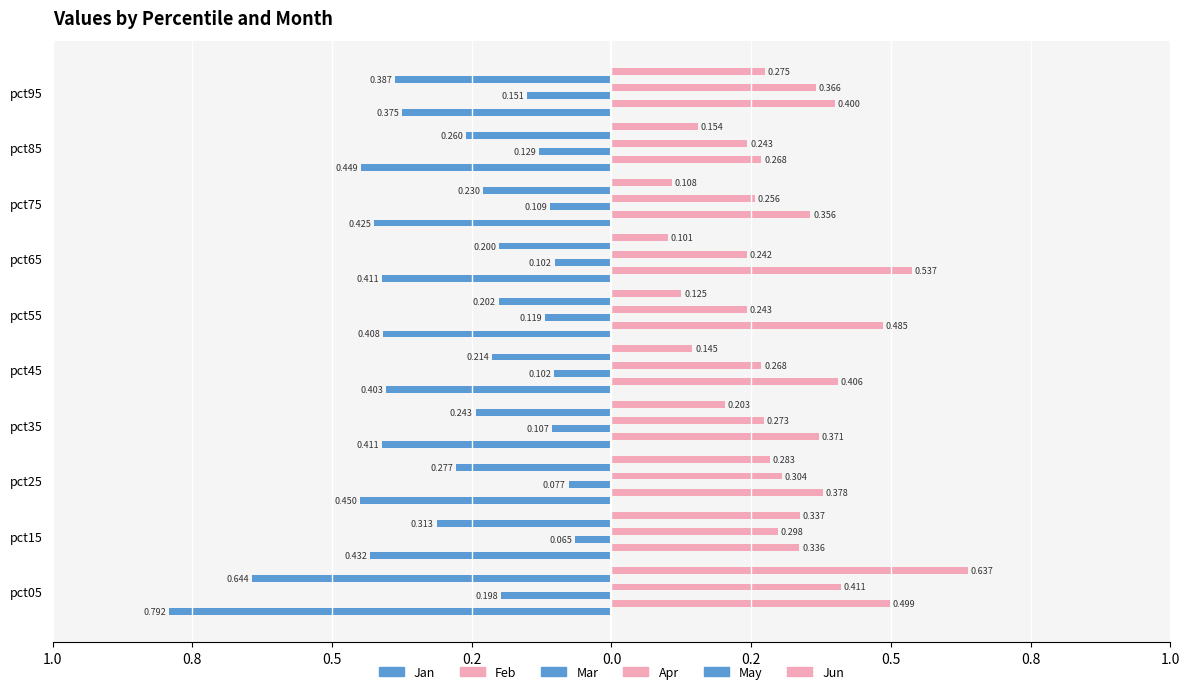

Count the number of categories in the chart.

10